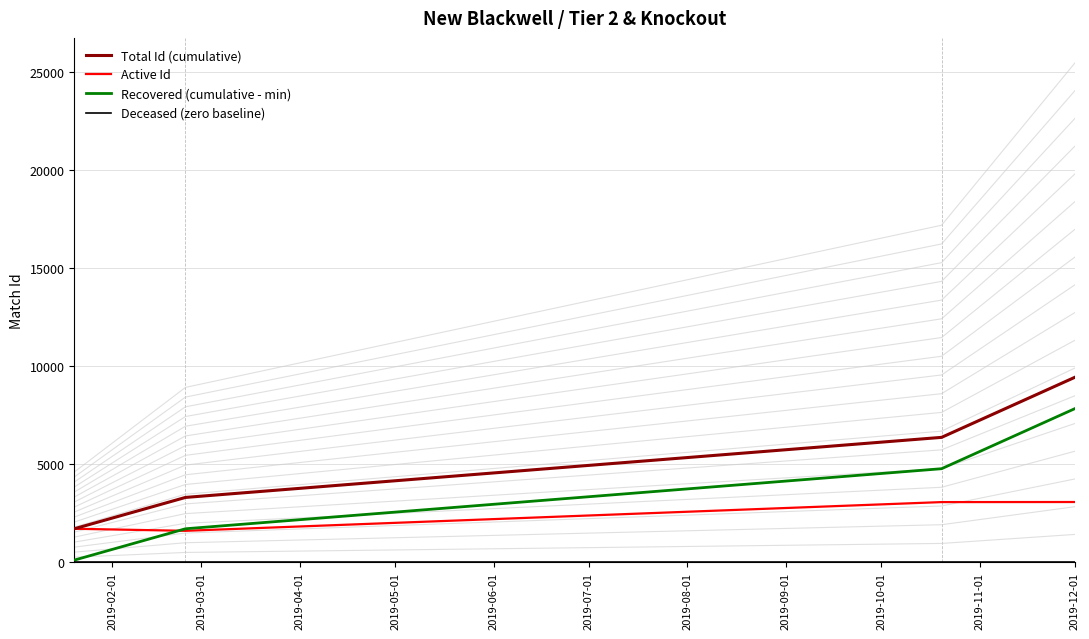

What is the maximum value for Total Id (cumulative)?

9428